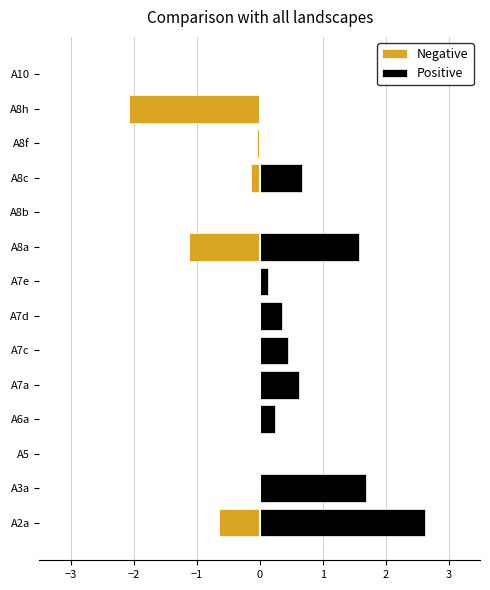

What position from the left is A7d?

7